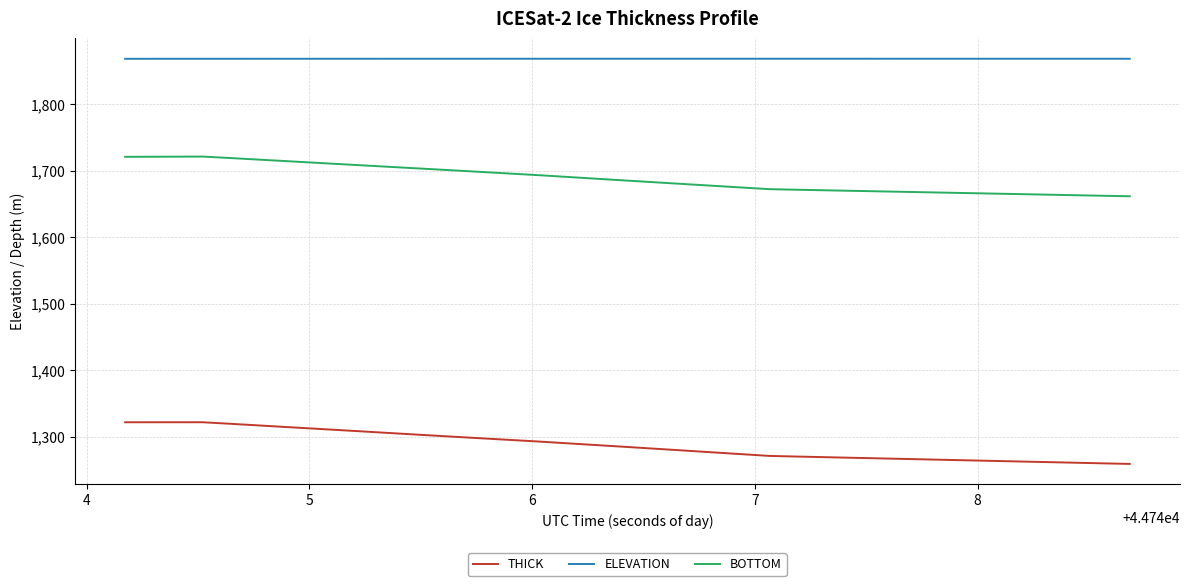

List the series in order of their peak value, lowest first.

THICK, BOTTOM, ELEVATION